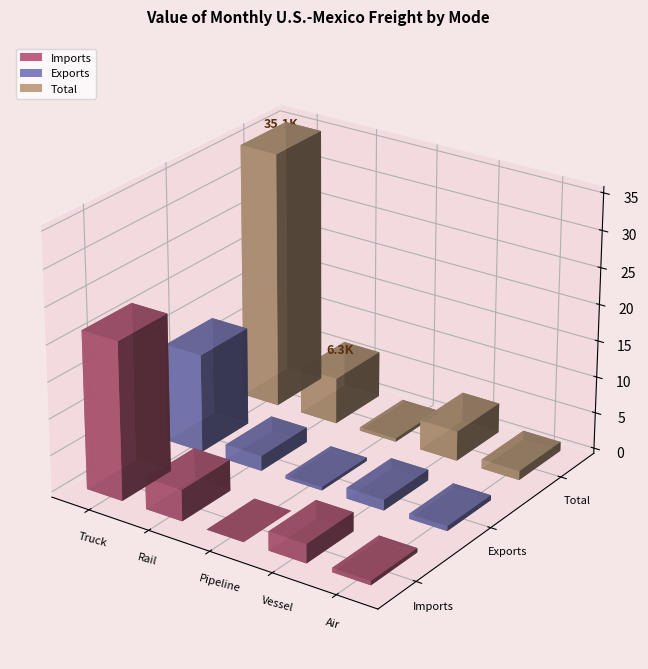

At which label is Exports closest to 6957?

Rail